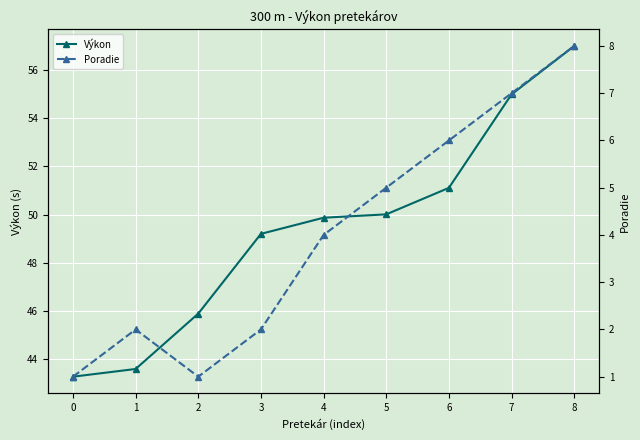

At which label is Poradie closest to 4?

4